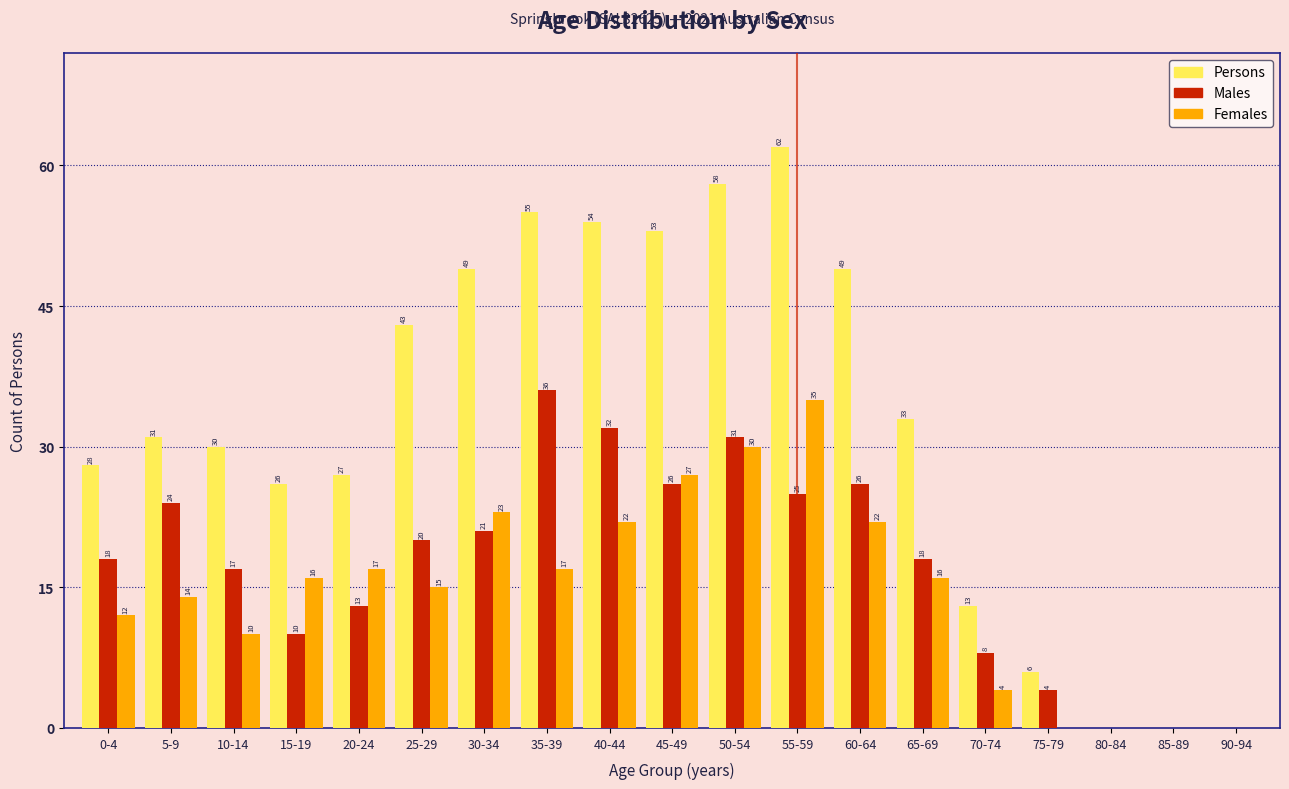

Reading left to right, transcribe all the data shown in this chart.

Persons: 0-4=28	5-9=31	10-14=30	15-19=26	20-24=27	25-29=43	30-34=49	35-39=55	40-44=54	45-49=53	50-54=58	55-59=62	60-64=49	65-69=33	70-74=13	75-79=6	80-84=0	85-89=0	90-94=0
Males: 0-4=18	5-9=24	10-14=17	15-19=10	20-24=13	25-29=20	30-34=21	35-39=36	40-44=32	45-49=26	50-54=31	55-59=25	60-64=26	65-69=18	70-74=8	75-79=4	80-84=0	85-89=0	90-94=0
Females: 0-4=12	5-9=14	10-14=10	15-19=16	20-24=17	25-29=15	30-34=23	35-39=17	40-44=22	45-49=27	50-54=30	55-59=35	60-64=22	65-69=16	70-74=4	75-79=0	80-84=0	85-89=0	90-94=0